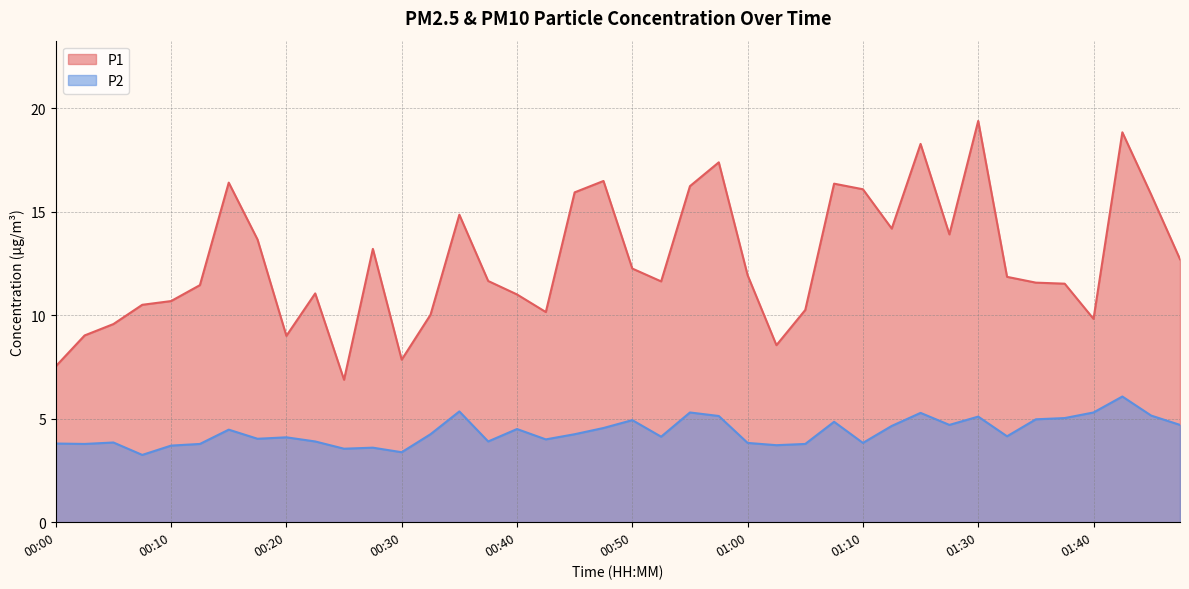

List the series in order of their overall mean, lowest first.

P2, P1